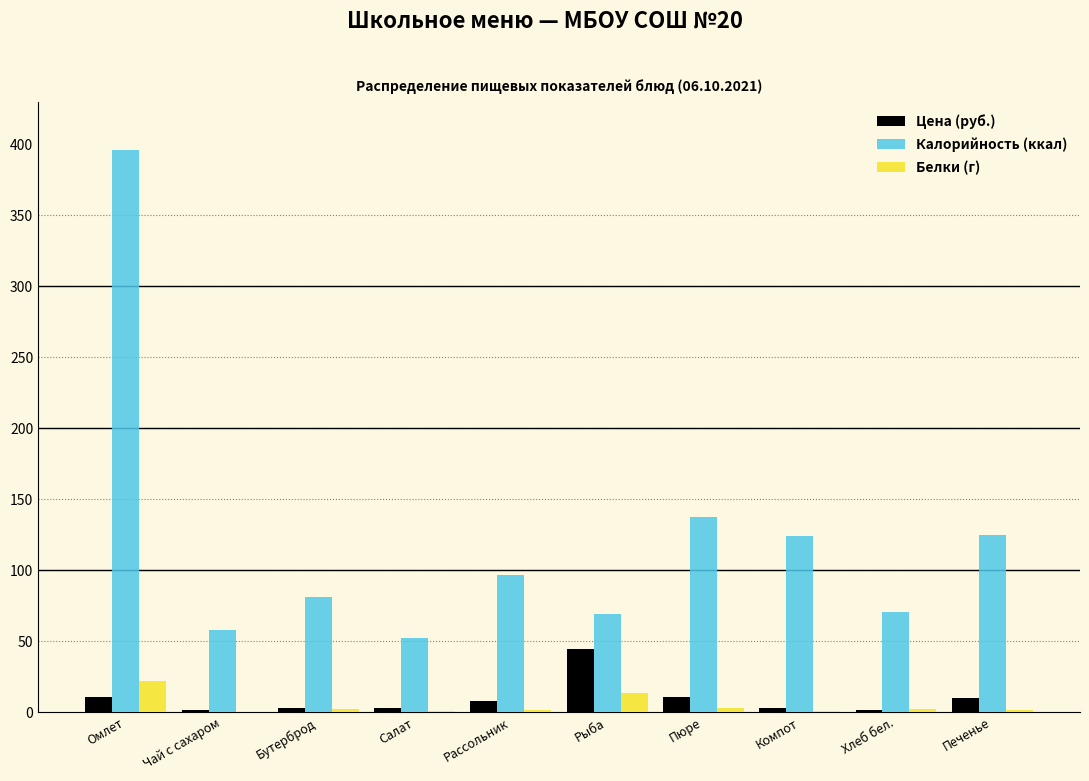

What is the sum of all Белки (г) values?

47.3